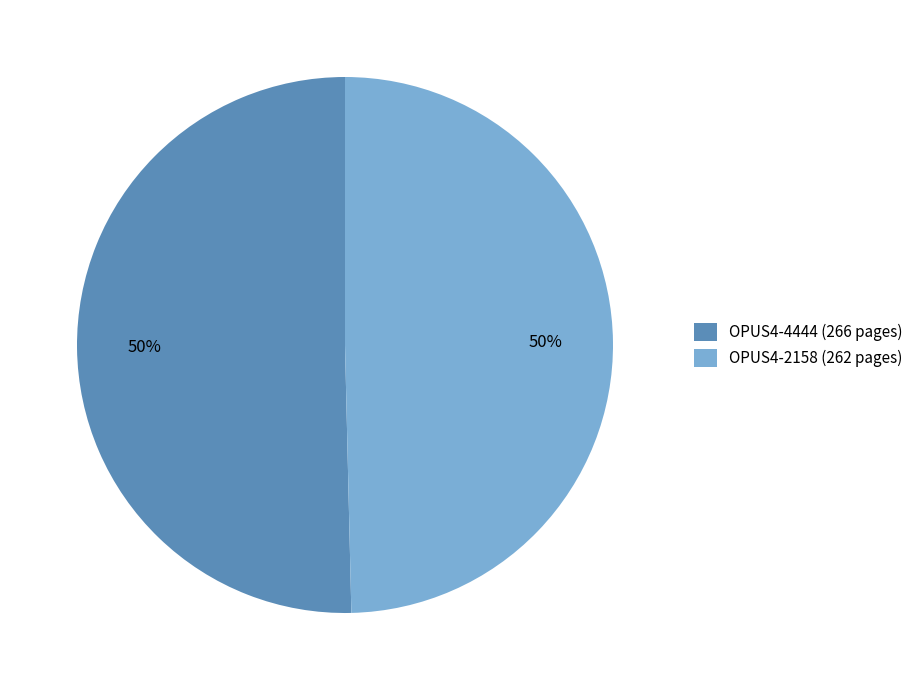

To the nearest percent, what is the combined percentage of OPUS4-2158 (262 pages) and OPUS4-4444 (266 pages)?

100%